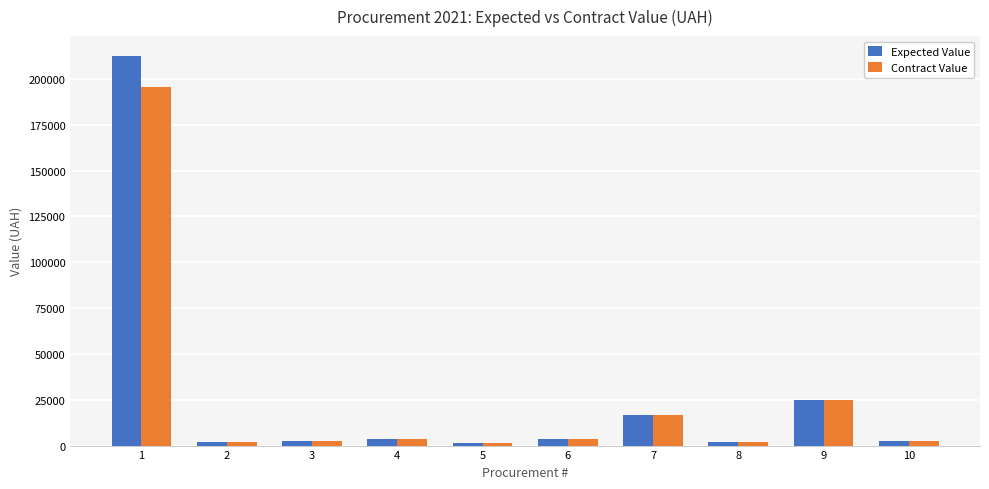

Read the Expected Value value at 6.

3534.0